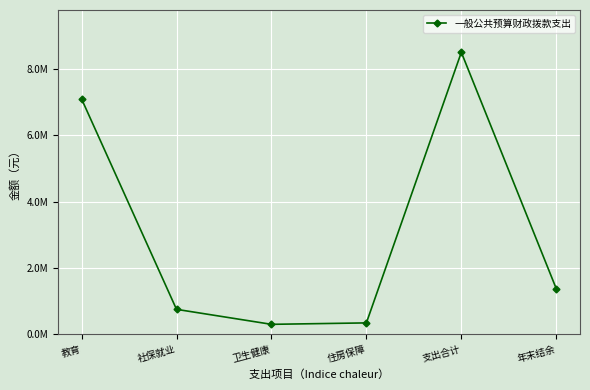

Reading left to right, extract all data points from this chart.

教育=7093144.4	社保就业=754719.3	卫生健康=303000.0	住房保障=346200.0	支出合计=8497063.8	年末结余=1377073.4